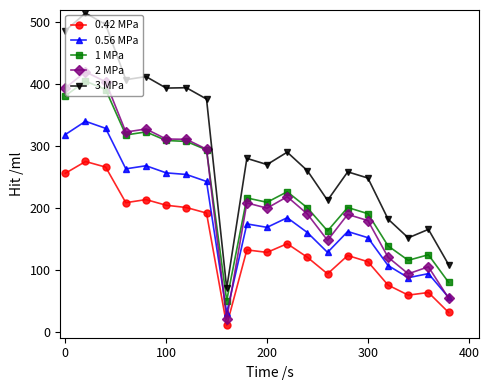

Which series has the widest spread of values?

3 MPa